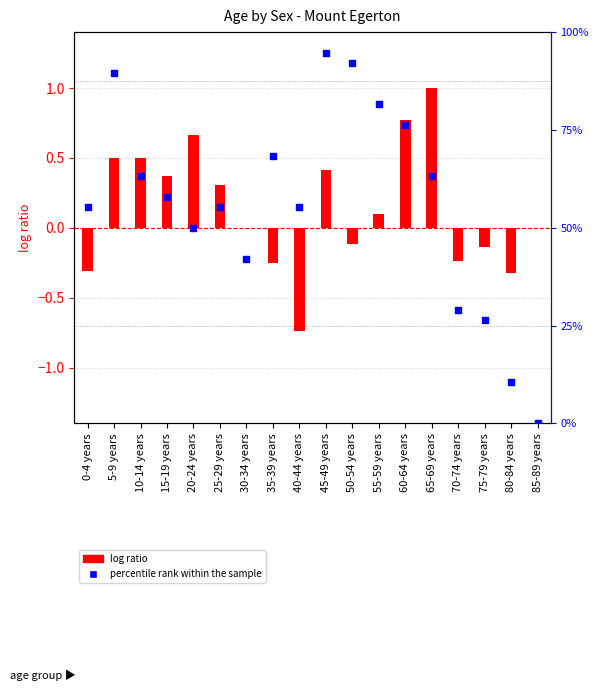

Which series has the largest total across all categories?

percentile rank within the sample